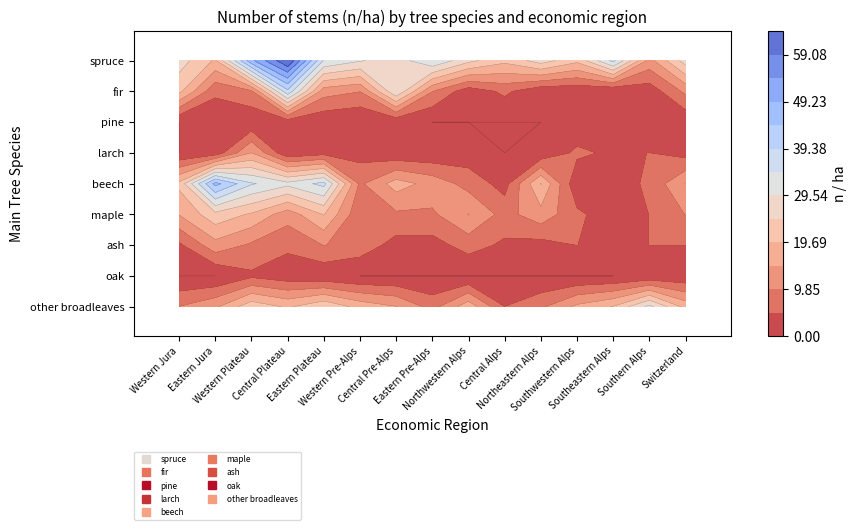

The value of pine at Northeastern Alps is 1. True or false?

False